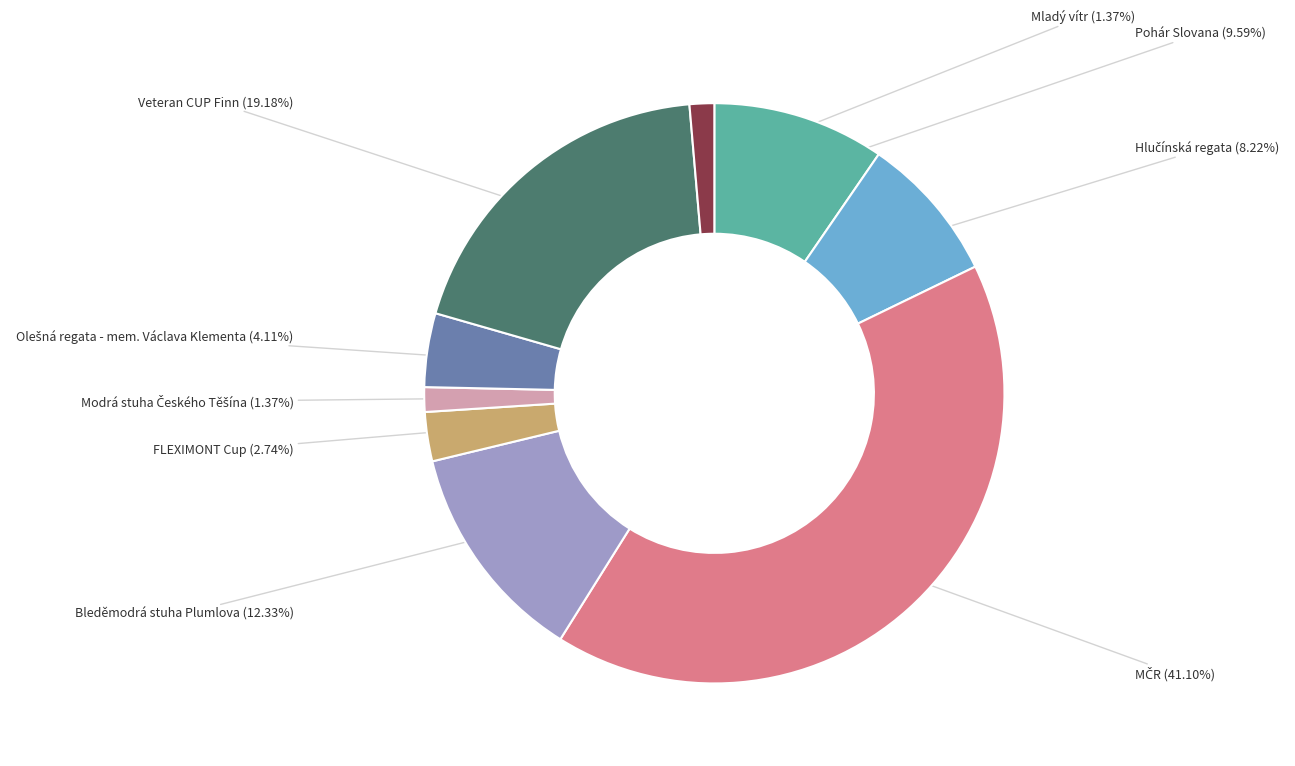

Count the number of slices in the pie.

9